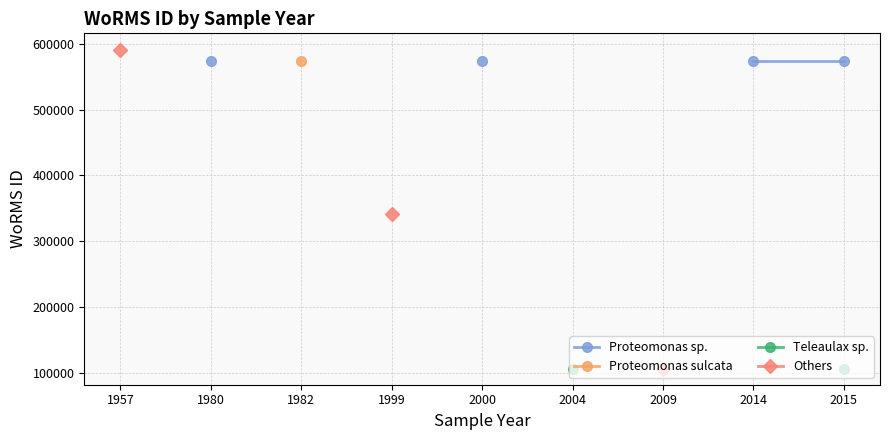

What are all the series names shown in the legend?

Proteomonas sp., Proteomonas sulcata, Teleaulax sp., Others